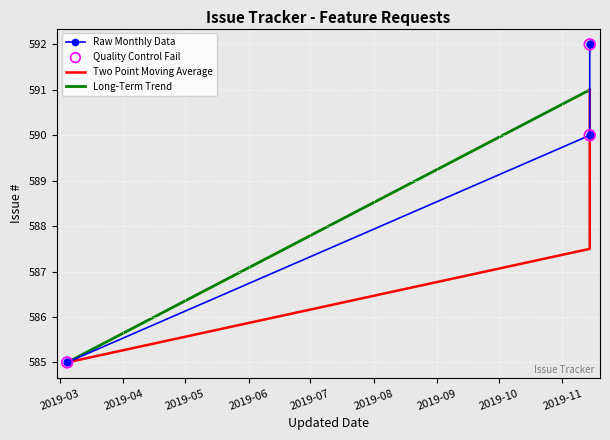

What is the ratio of the value at 2019-03-04 12:39 to the value at 2019-11-14 09:27?

1.0